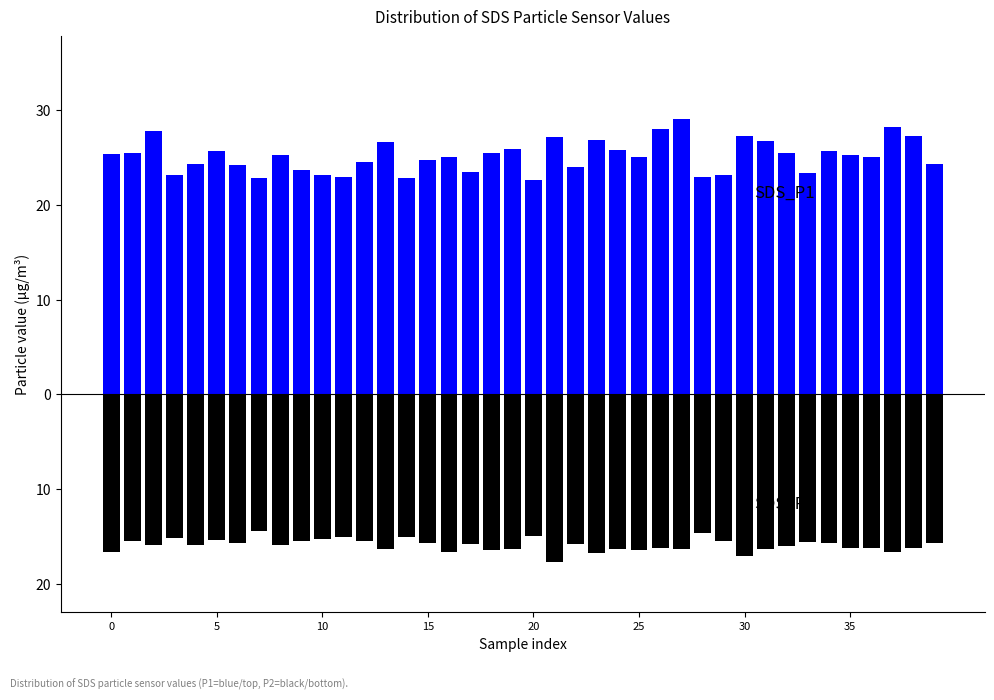

What are all the series names shown in the legend?

SDS_P1, SDS_P2